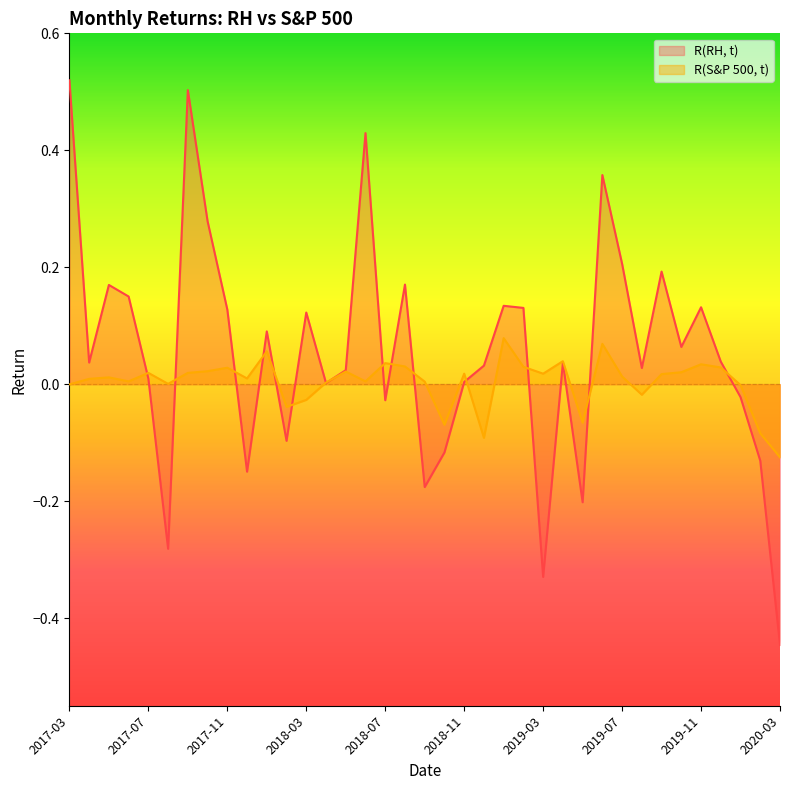

Which series has the largest total across all categories?

R(RH, t)